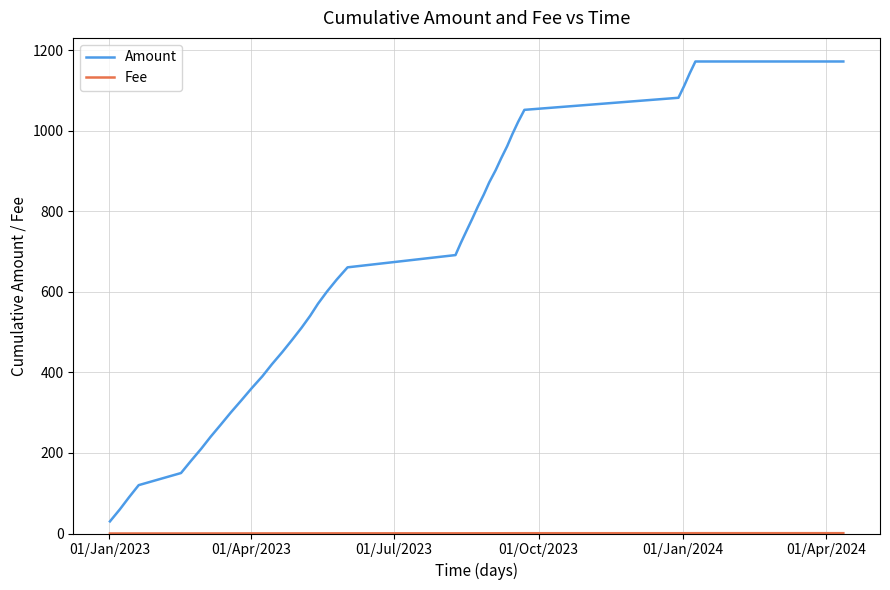

What is the greatest value displayed?

1172.3